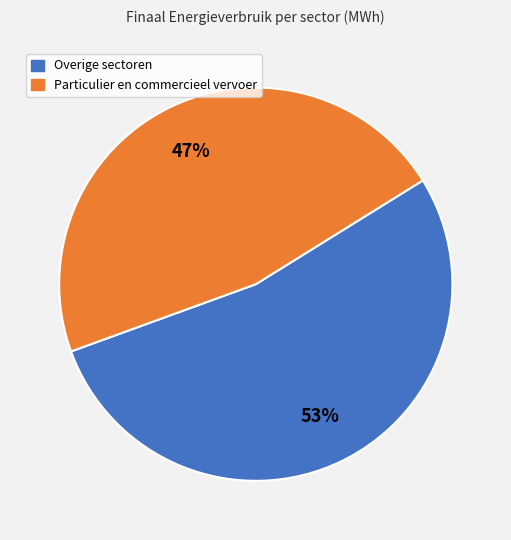

How many segments does this pie chart have?

2